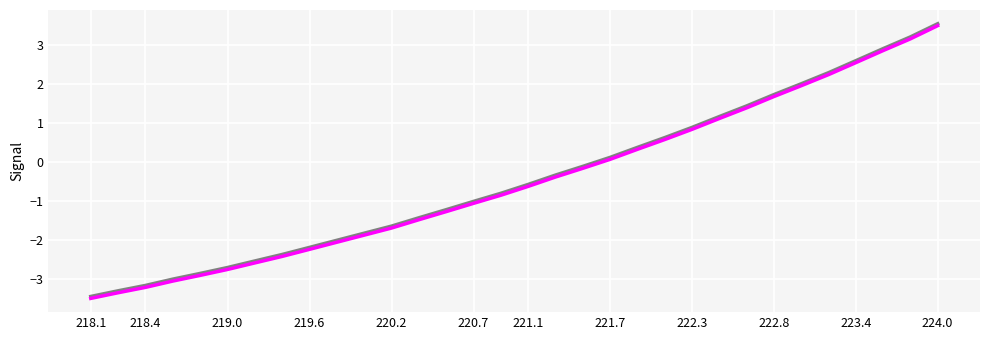

What position from the left is 219.6?

9